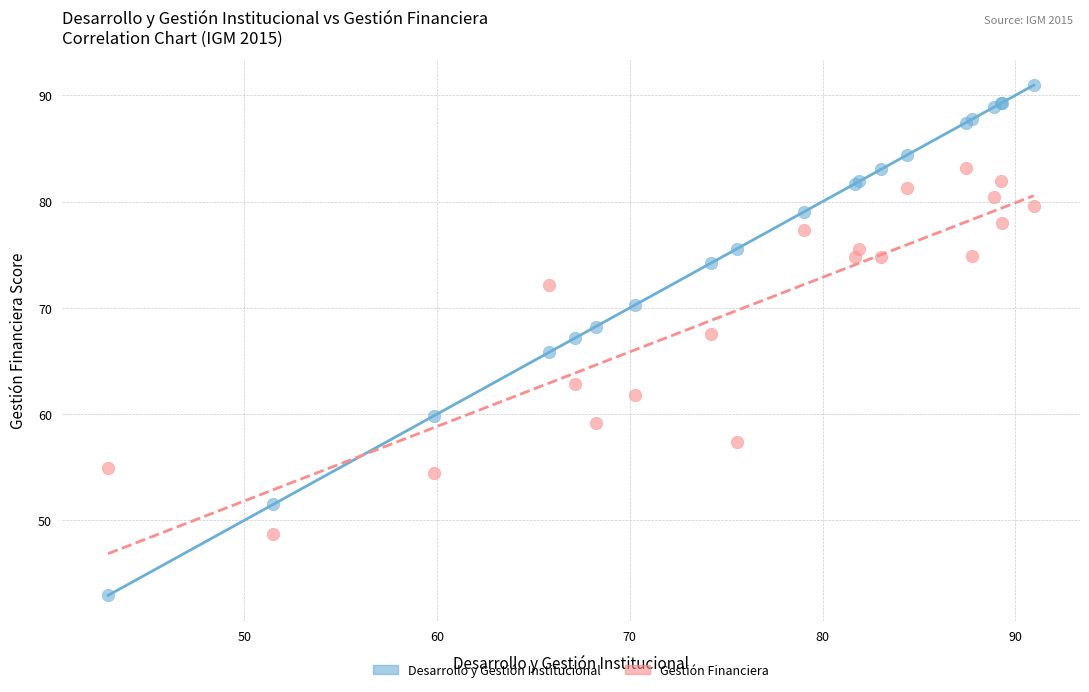

What is the X range (max minus min) for the scatter plot?

48.0